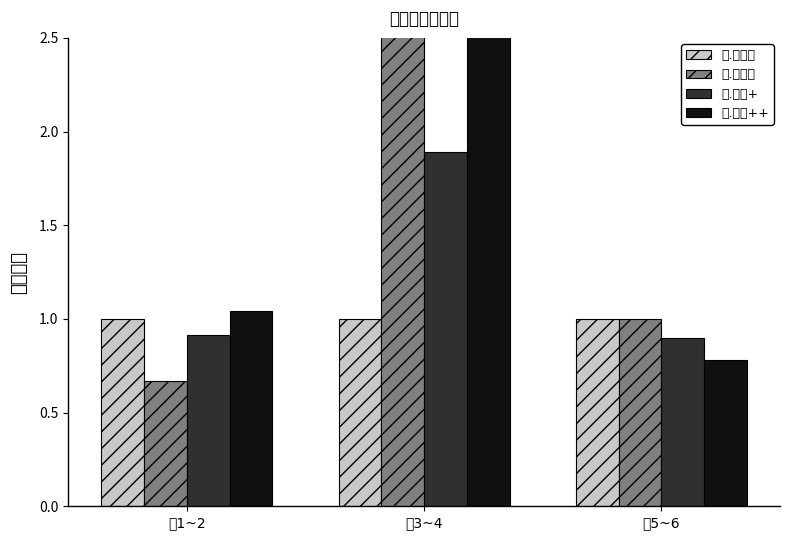

How many distinct data groups are displayed?

4